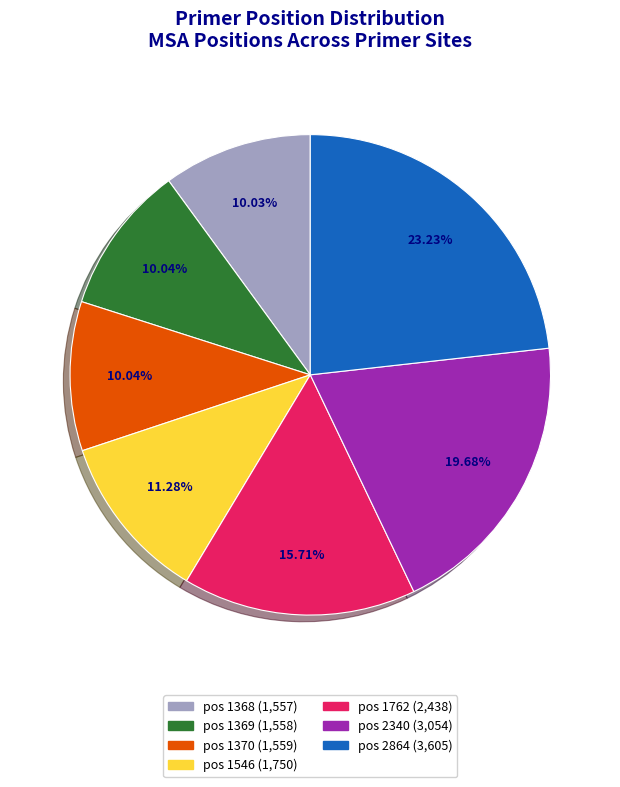

Does pos 1762 account for over 50% of the chart?

No